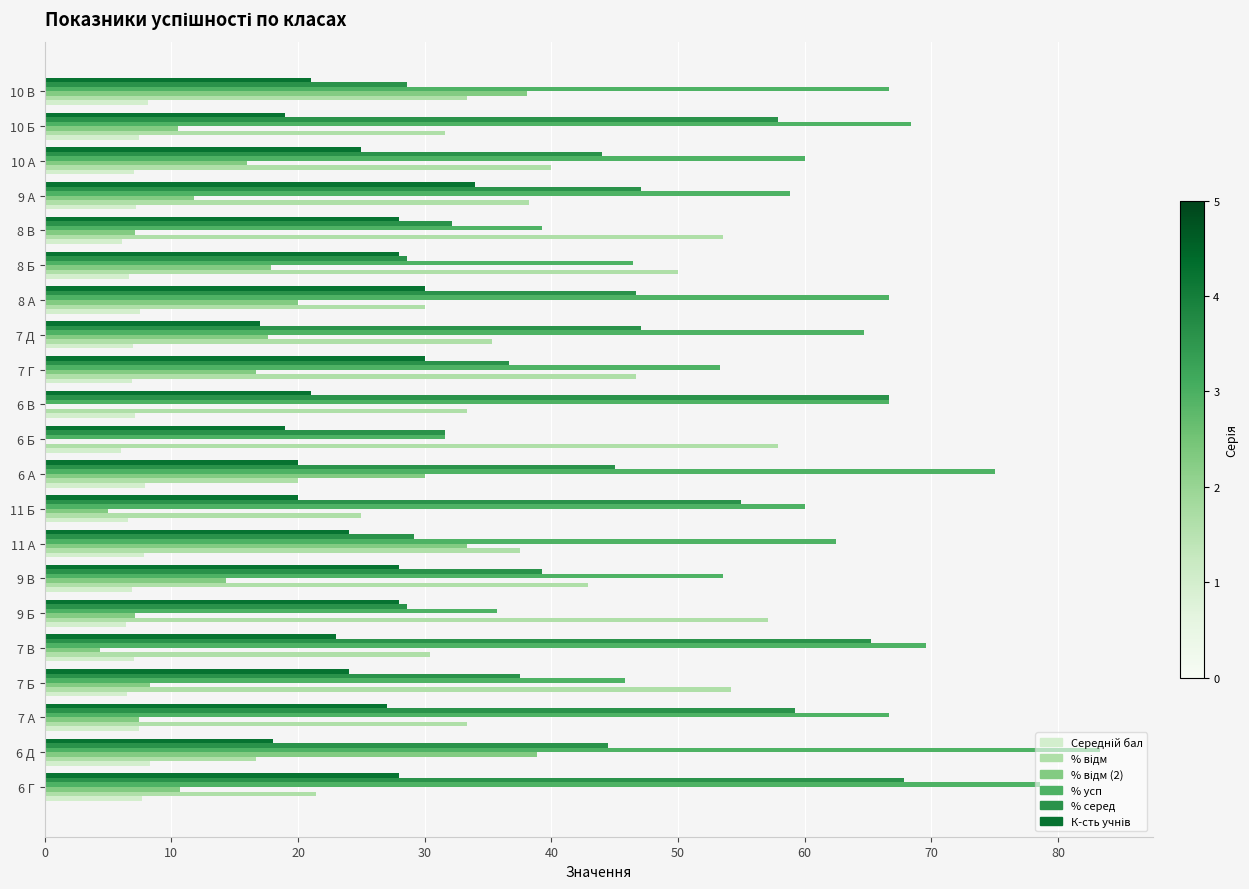

True or false: % усп has a value of 19.9 at 10 А.

False